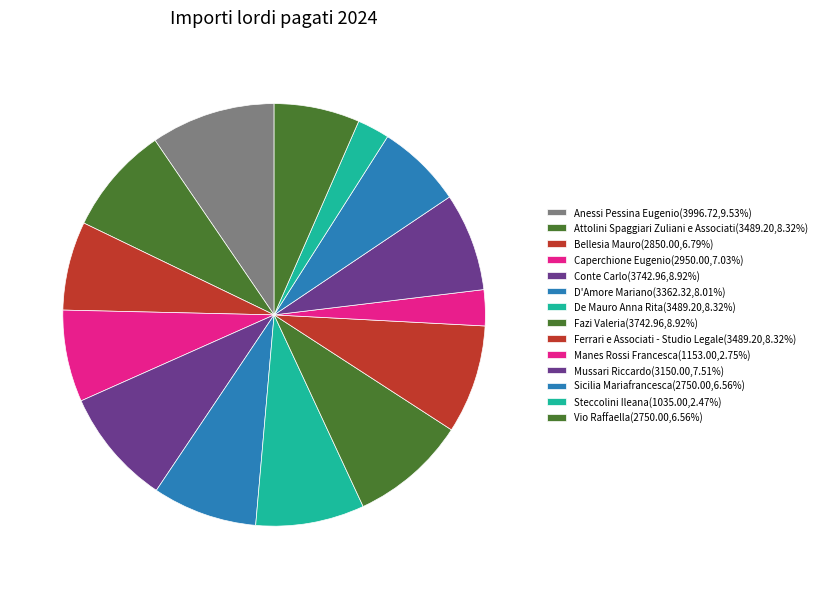

What is the largest slice in the pie chart?

Anessi Pessina Eugenio